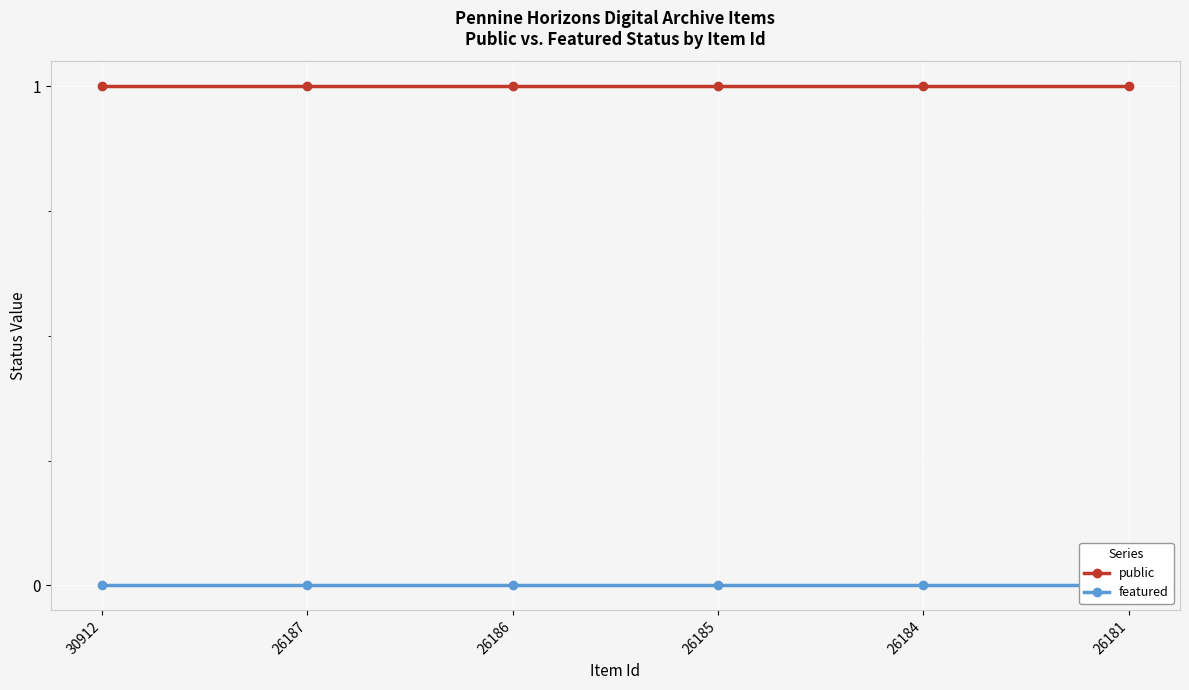

At which category is the sum across all series the highest?

30912